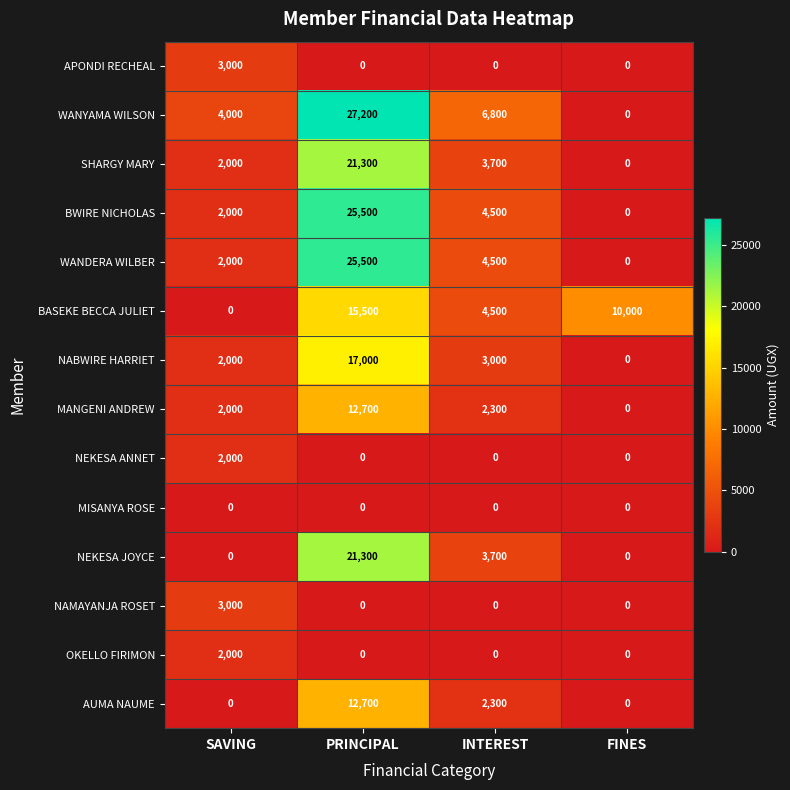

What is the difference between the second highest and second lowest values in the WANYAMA WILSON series?

2800